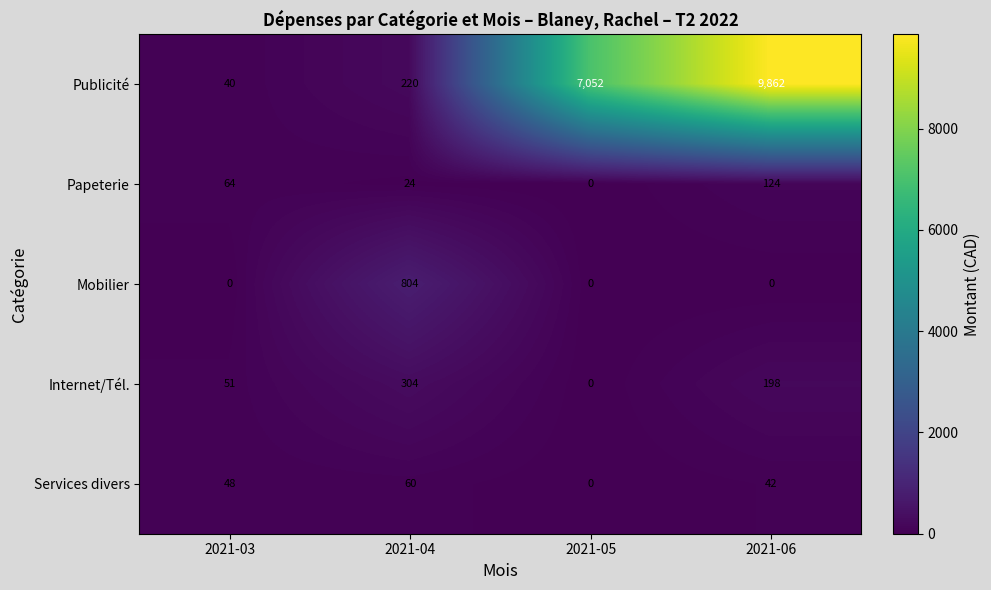

What is the difference between the maximum and second lowest values in the Papeterie series?

100